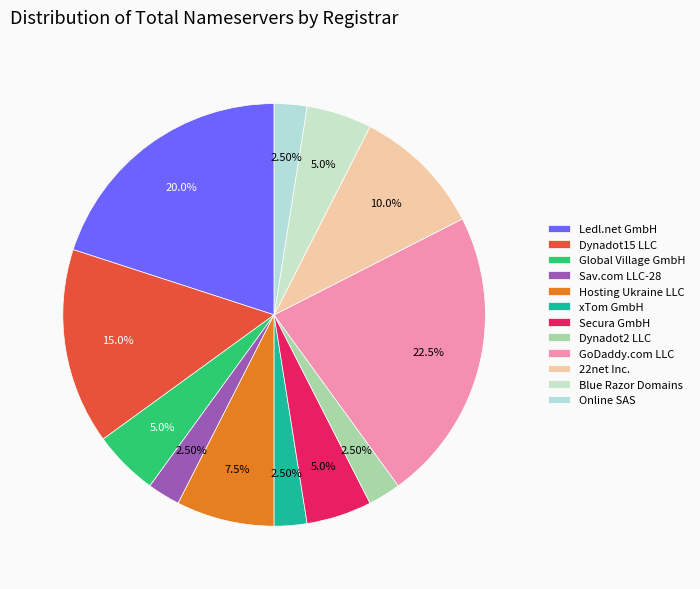

Is there any slice that represents more than half of the pie?

No